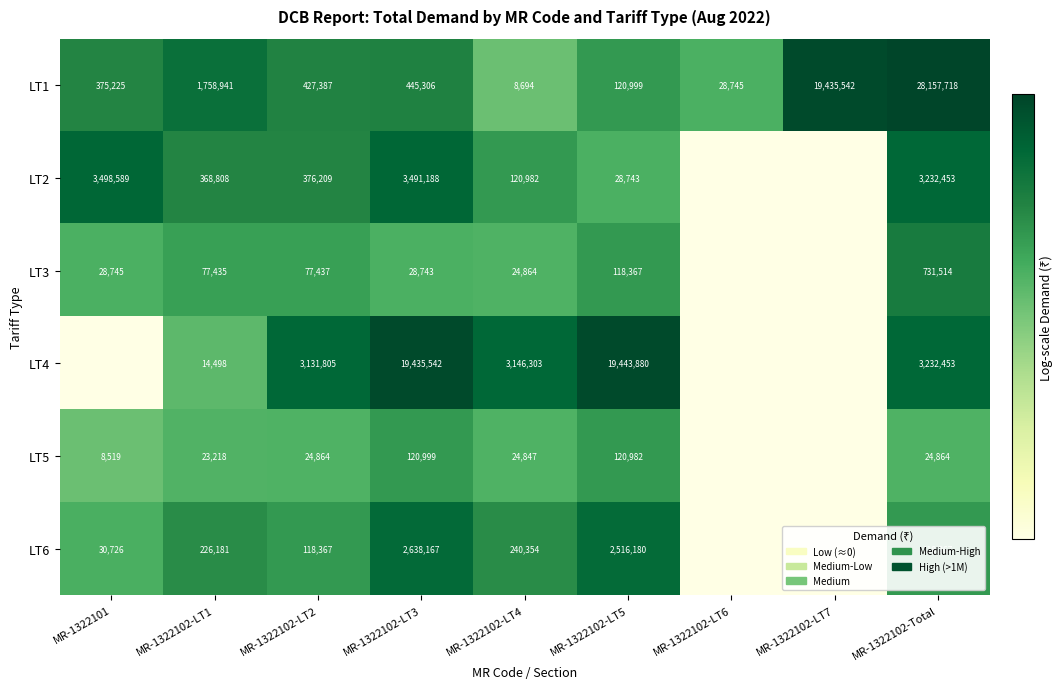

At which label does LT1 first exceed 427387?

MR-1322102-LT1